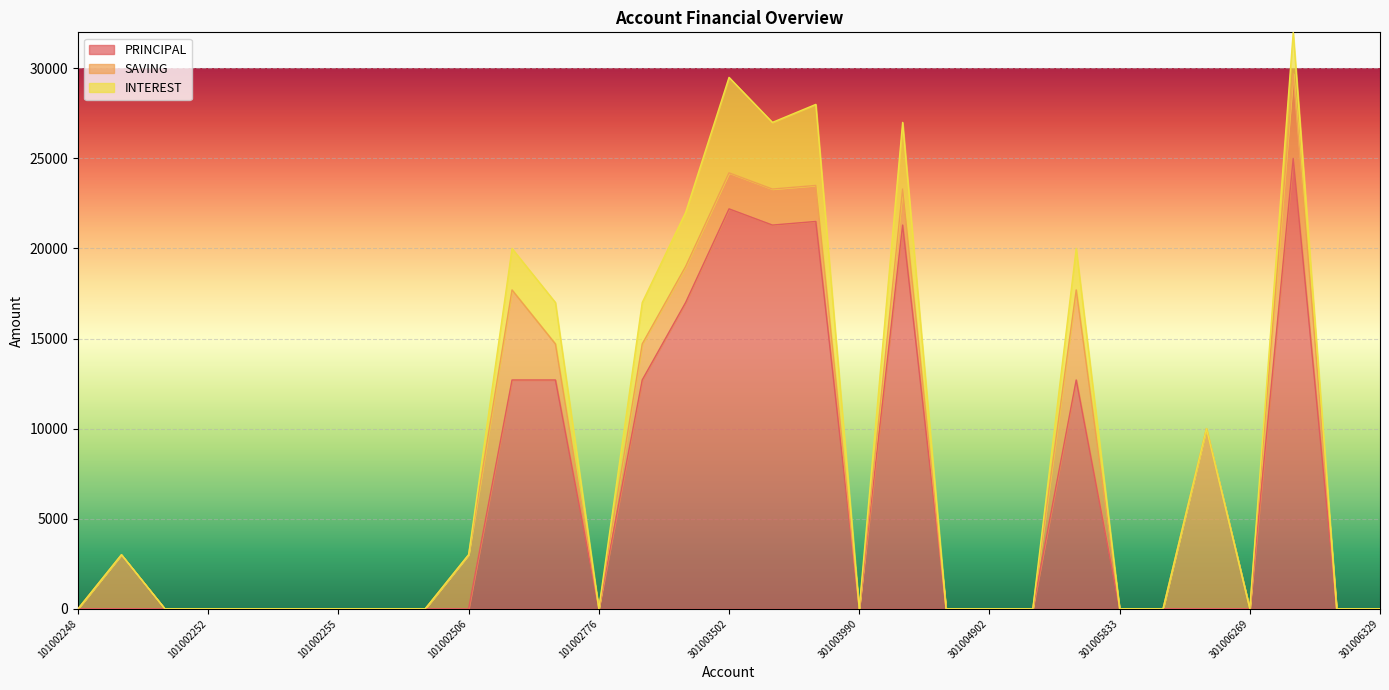

Reading left to right, transcribe all the data shown in this chart.

PRINCIPAL: 0	0	0	0	0	0	0	0	0	0	12700	12700	0	12700	17000	22200	21300	21500	0	21300	0	0	0	12700	0	0	0	0	25000	0	0
SAVING: 0	3000	0	0	0	0	0	0	0	3000	5000	2000	0	2000	2000	2000	2000	2000	0	2000	0	0	0	5000	0	0	10000	0	4700	0	0
INTEREST: 0	0	0	0	0	0	0	0	0	0	2300	2300	0	2300	3000	5300	3700	4500	0	3700	0	0	0	2300	0	0	0	0	2300	0	0